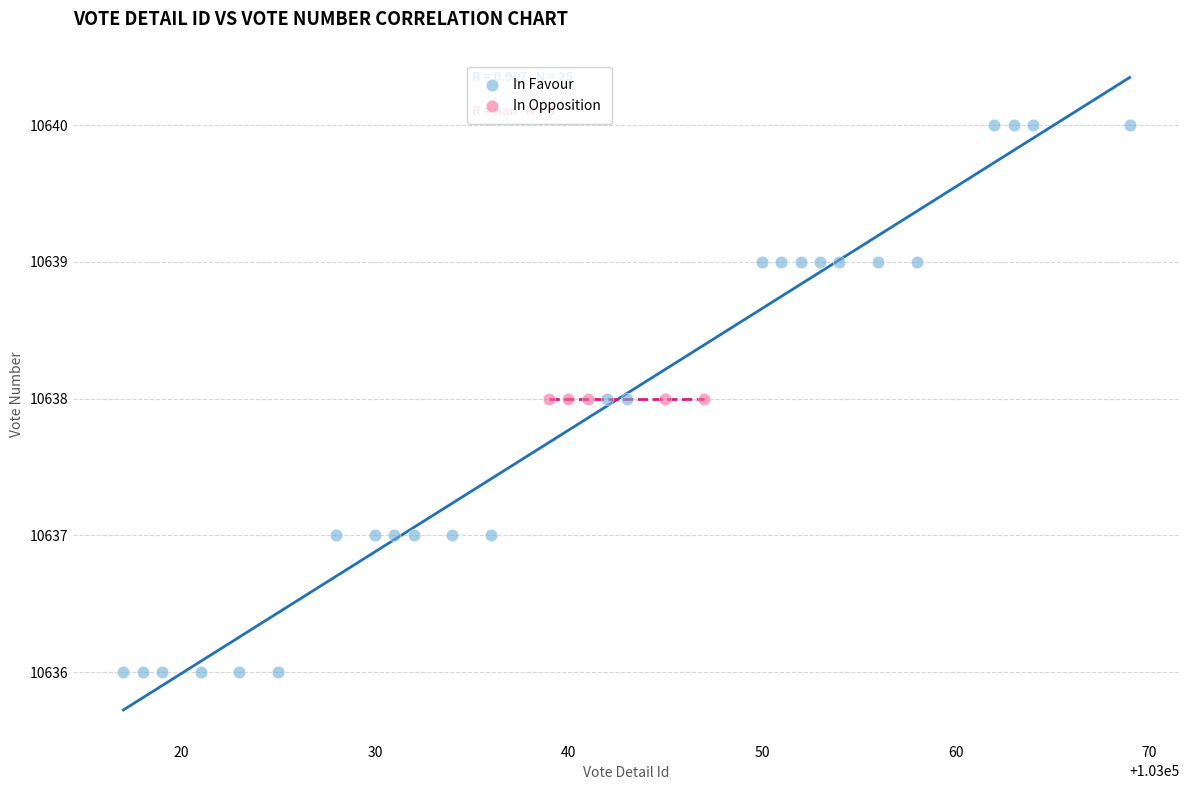

Which series reaches the maximum Y coordinate?

In Favour